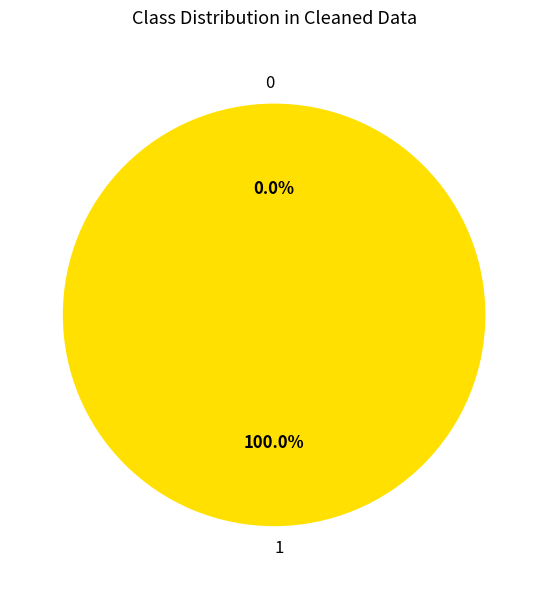

Count the number of slices in the pie.

2